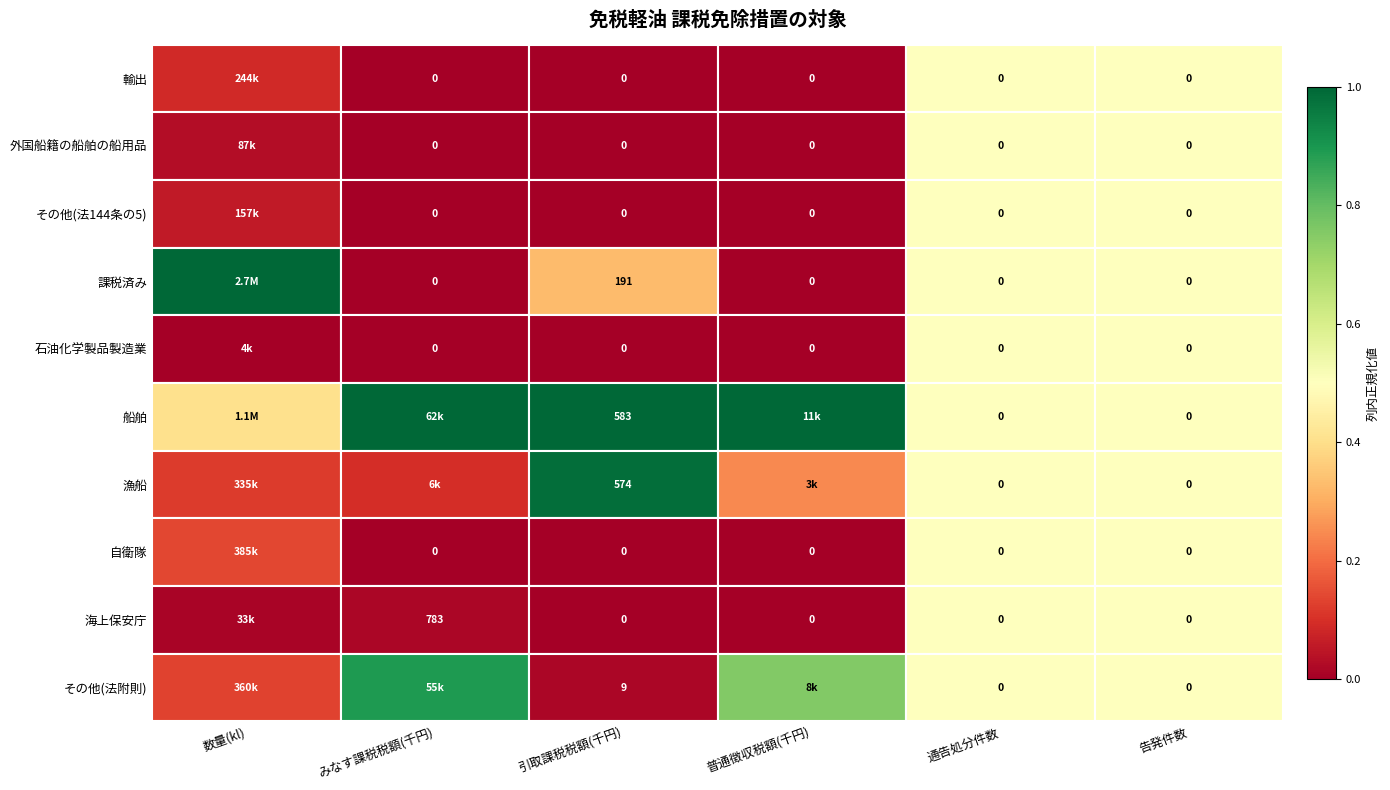

Is the value of 外国船籍の船舶の船用品 at 引取課税税額(千円) greater than the value of 漁船 at 引取課税税額(千円)?

No